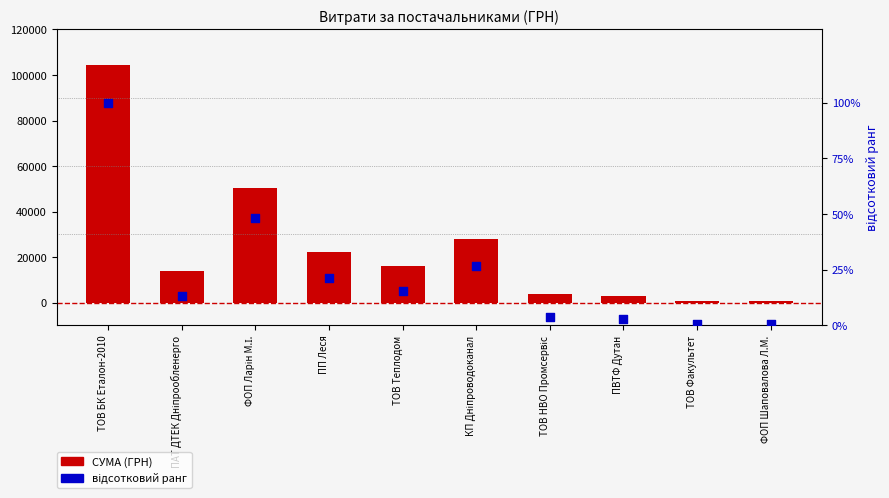

Which series has the largest Y range (max minus min)?

СУМА (ГРН)